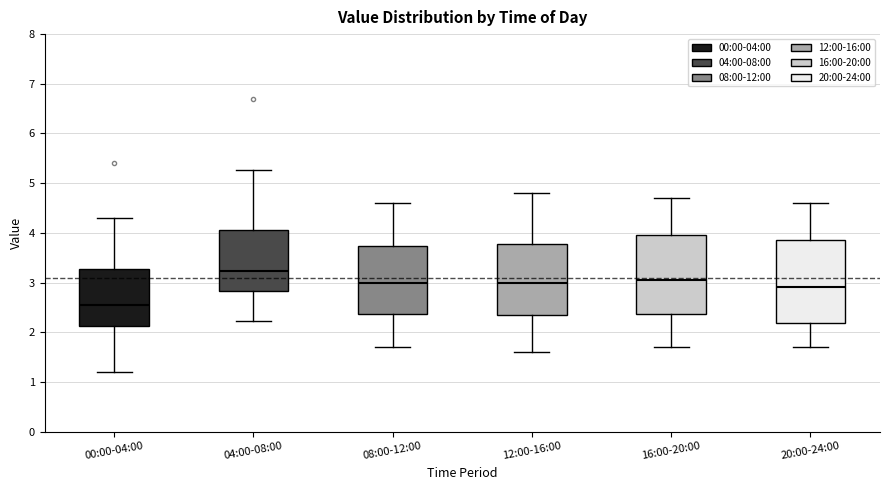

Reading left to right, transcribe this box plot: for each box, give where its median line is, the range the box spans, and where its two whiskers end, as read against the y-axis. The values are not printed on the chart, so give them approximately, as read against the axis.

00:00-04:00: median 2.6, box 2.1 to 3.3, whiskers 1.2 to 4.3
04:00-08:00: median 3.2, box 2.8 to 4.0, whiskers 2.2 to 5.3
08:00-12:00: median 3.0, box 2.4 to 3.7, whiskers 1.7 to 4.6
12:00-16:00: median 3.0, box 2.4 to 3.8, whiskers 1.6 to 4.8
16:00-20:00: median 3.1, box 2.4 to 4.0, whiskers 1.7 to 4.7
20:00-24:00: median 2.9, box 2.2 to 3.9, whiskers 1.7 to 4.6